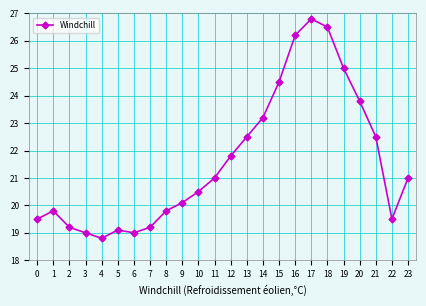

Between 22 and 2, which is larger?

22